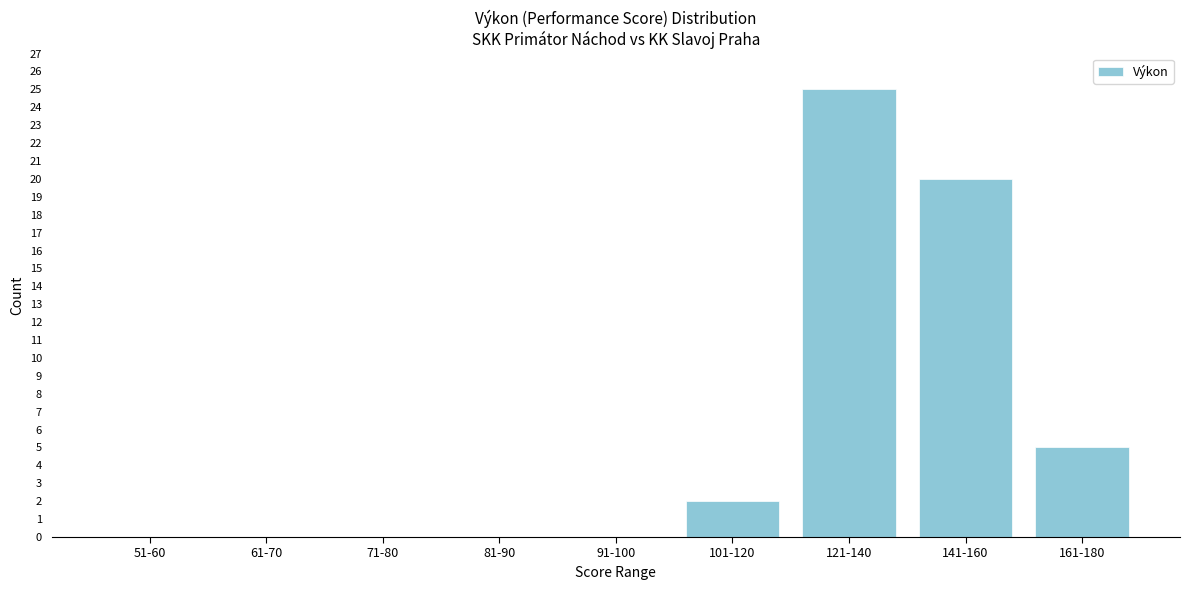

Reading left to right, list all the values displayed in this chart.

51-60=0	61-70=0	71-80=0	81-90=0	91-100=0	101-120=2	121-140=25	141-160=20	161-180=5